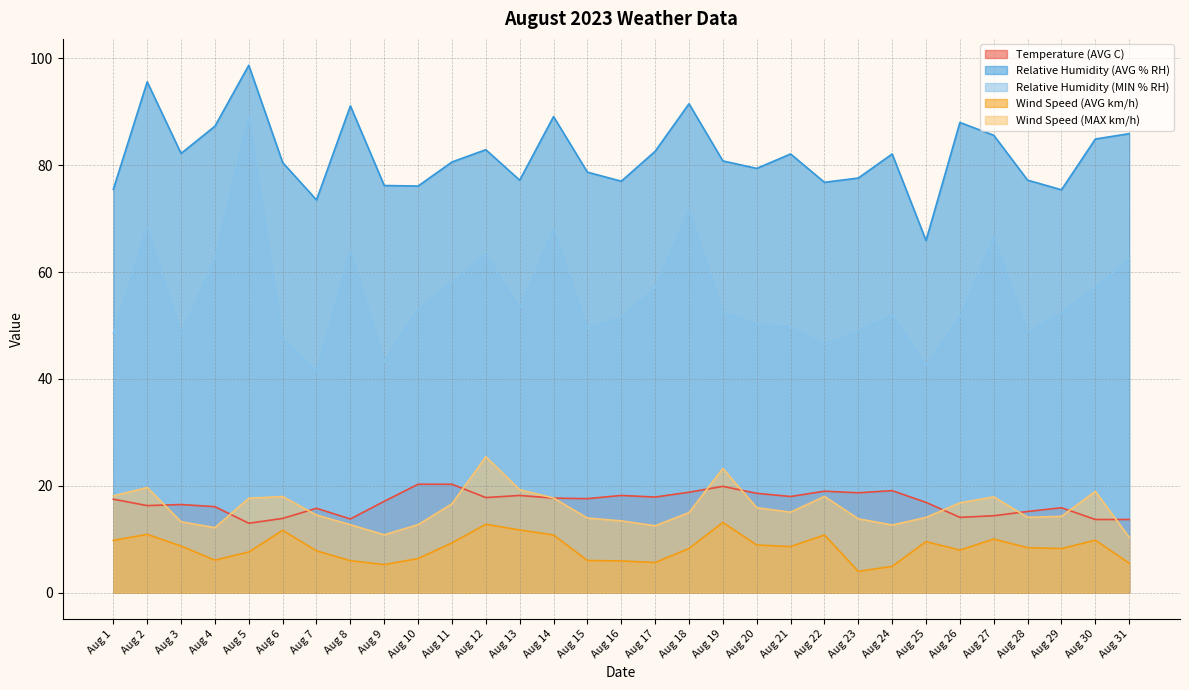

True or false: Relative Humidity (AVG % RH) and Wind Speed (MAX km/h) intersect in this chart.

False